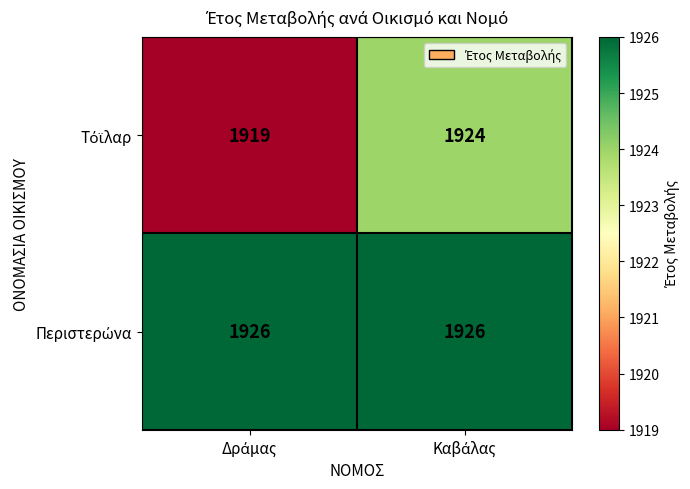

How many categories are shown in the chart?

2